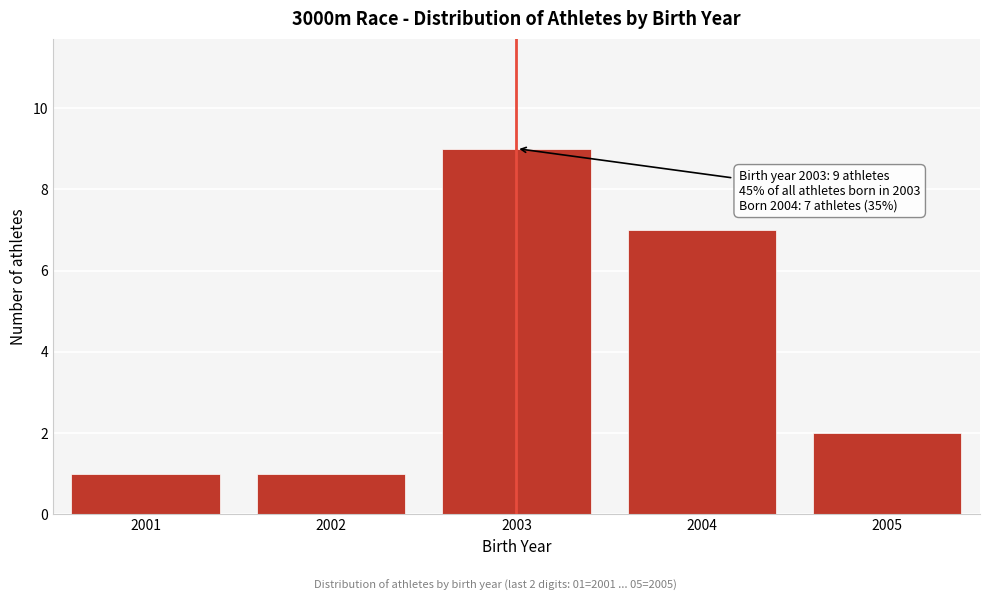

Reading right to left, transcribe all the data shown in this chart.

2005=2	2004=7	2003=9	2002=1	2001=1